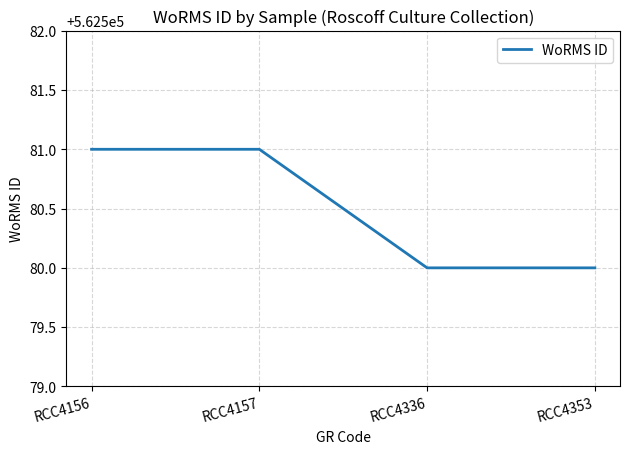

The chart shows a value of 118183 at RCC4156. True or false?

False